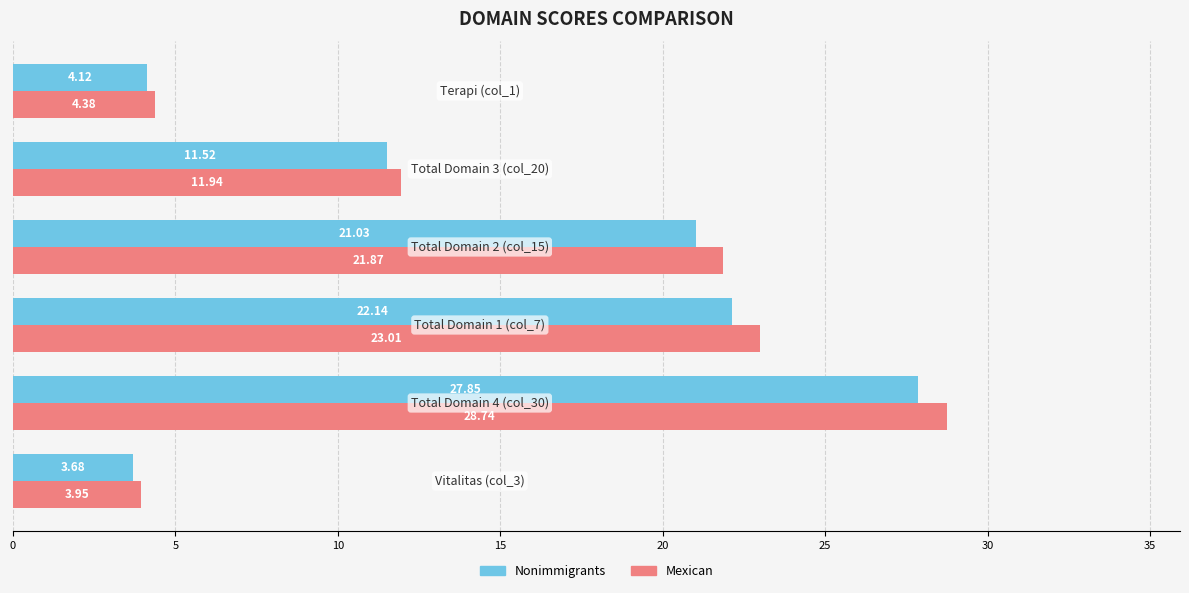

What is the sum of all Mexican values?

93.9